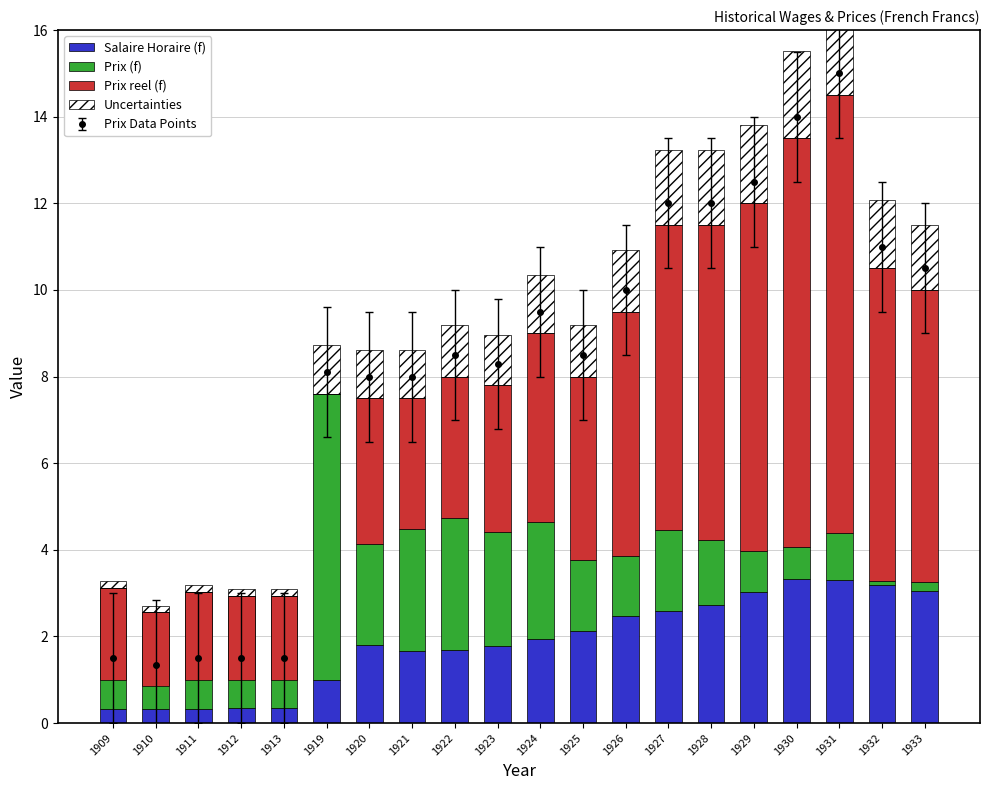

Which series has the widest spread of values?

Prix reel (f)